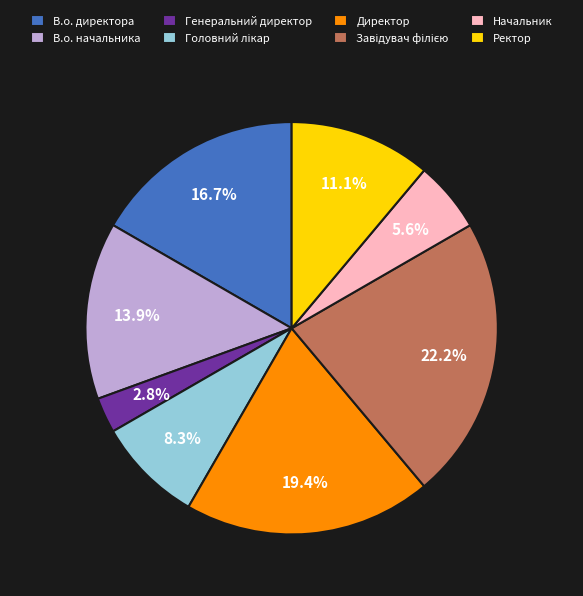

Does any single category account for the majority?

No